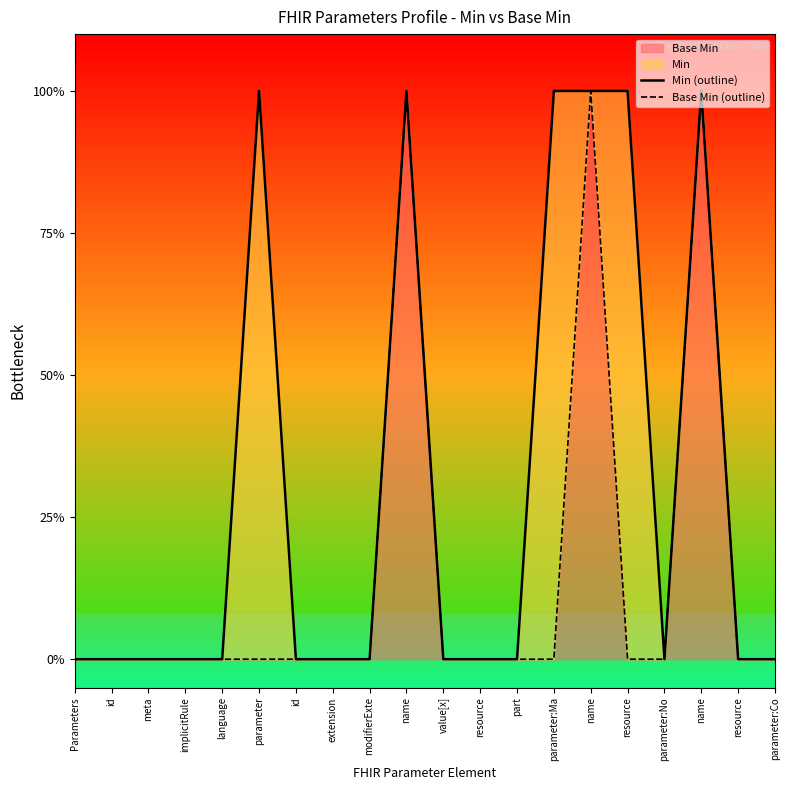

Reading left to right, transcribe all the data shown in this chart.

Min (outline): Parameters=0	id=0	meta=0	implicitRule=0	language=0	parameter=1	id=0	extension=0	modifierExte=0	name=1	value[x]=0	resource=0	part=0	parameter:Ma=1	name=1	resource=1	parameter:No=0	name=1	resource=0	parameter:Co=0
Base Min (outline): Parameters=0	id=0	meta=0	implicitRule=0	language=0	parameter=0	id=0	extension=0	modifierExte=0	name=1	value[x]=0	resource=0	part=0	parameter:Ma=0	name=1	resource=0	parameter:No=0	name=1	resource=0	parameter:Co=0